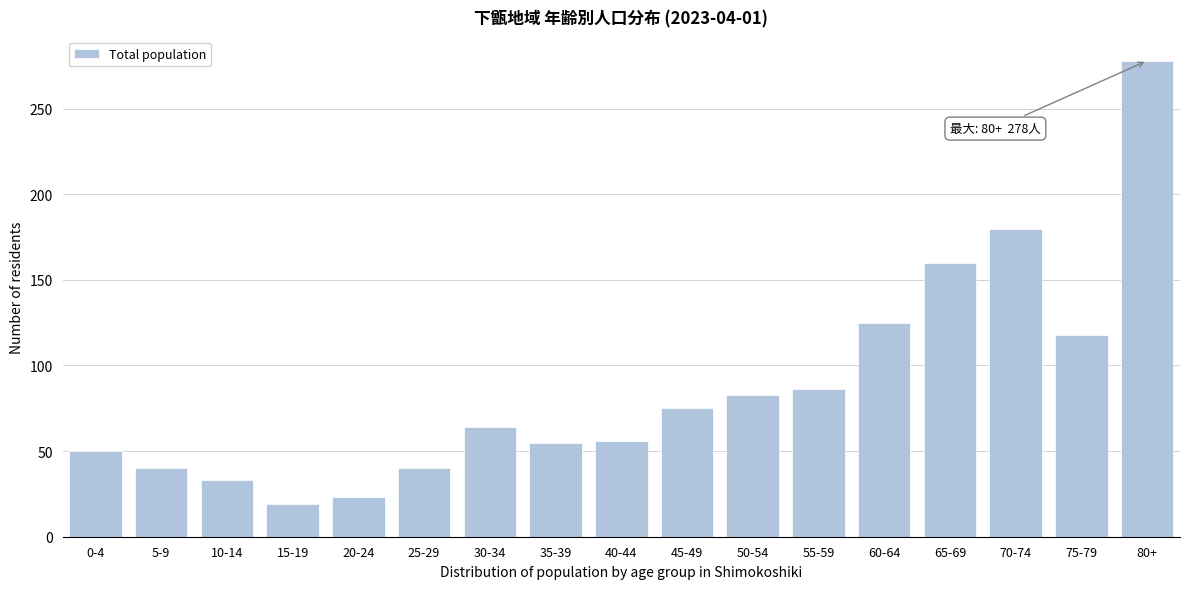

What is the difference between the maximum and minimum values?

259